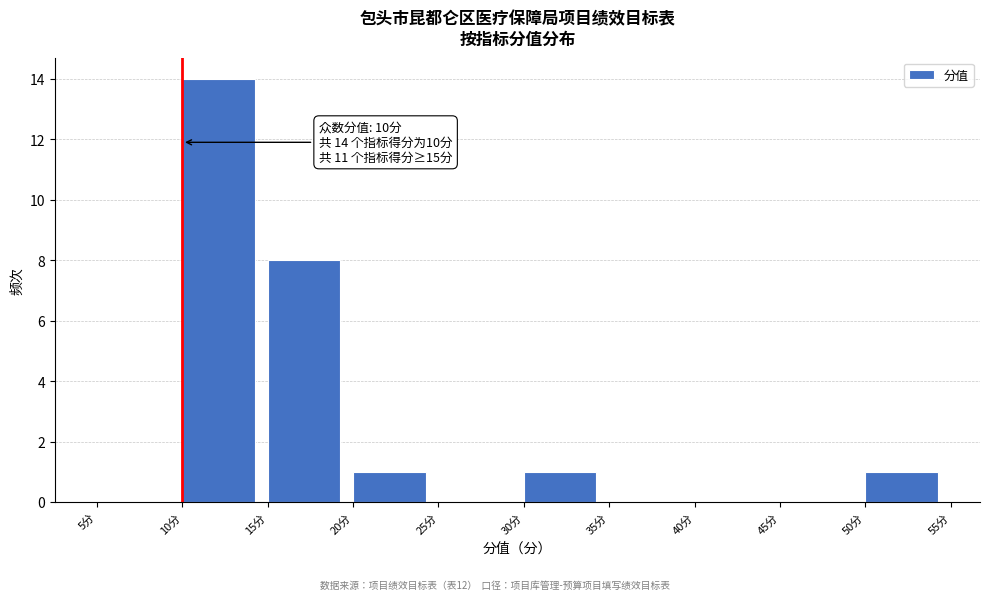

Which range on the x-axis has the tallest bar?

10 to 15